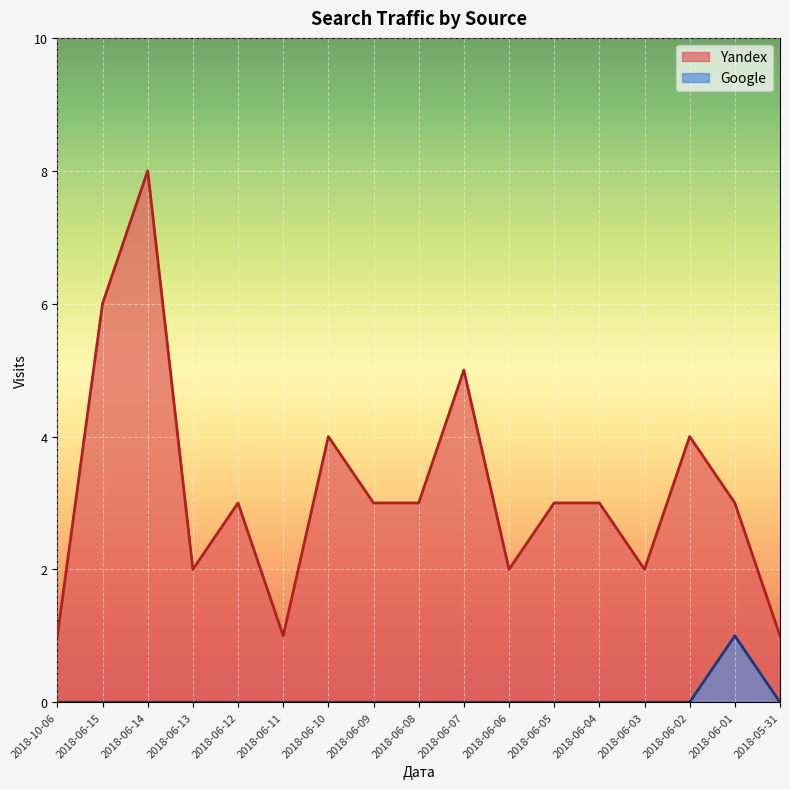

At which label does Yandex reach its peak?

2018-06-14